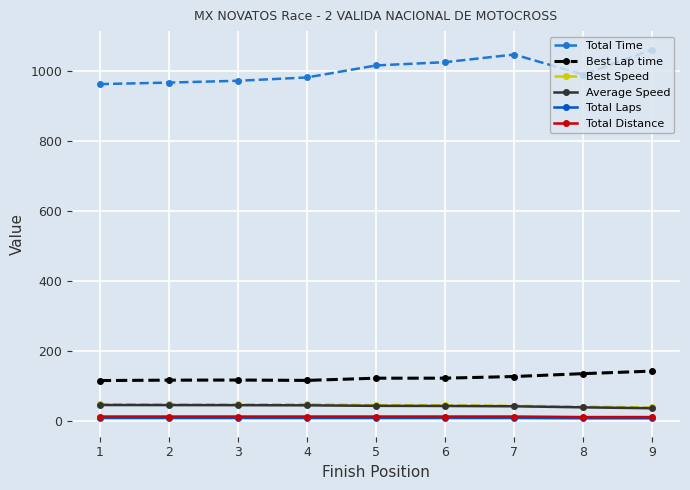

True or false: Total Laps has a value of 8.0 at 5.

True